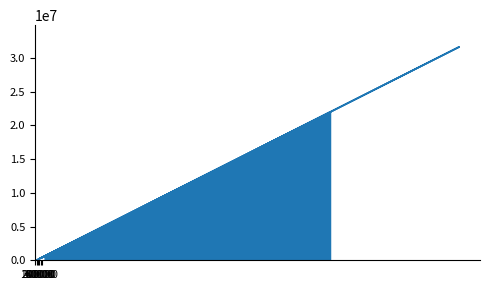

List the labels in order of value, smallest first.

6, 4, 2, 1, 5, 7, 3